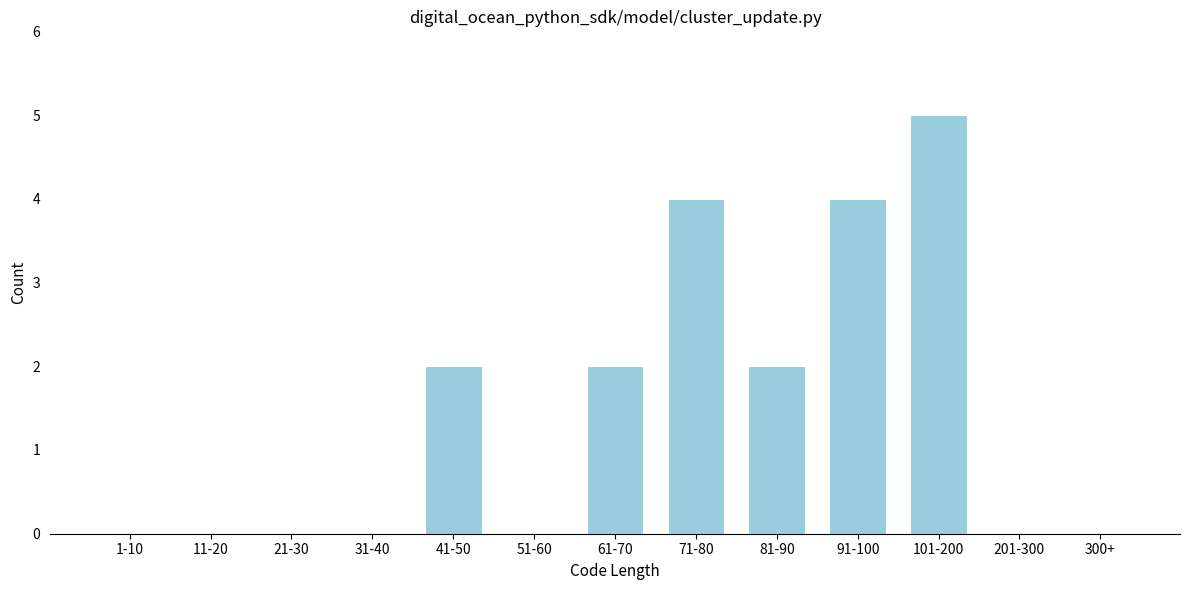

Reading right to left, transcribe all the data shown in this chart.

300+=0	201-300=0	101-200=5	91-100=4	81-90=2	71-80=4	61-70=2	51-60=0	41-50=2	31-40=0	21-30=0	11-20=0	1-10=0